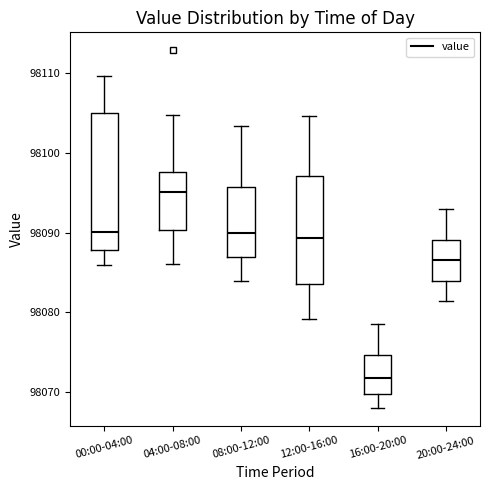

Reading left to right, read every box against the y-axis: the position of its median line, the range the box covers, and the ends of its whiskers. The values are not printed on the chart, so give them approximately, as read against the axis.

00:00-04:00: median 98090, box 98088 to 98105, whiskers 98086 to 98110
04:00-08:00: median 98095, box 98090 to 98098, whiskers 98086 to 98105
08:00-12:00: median 98090, box 98087 to 98096, whiskers 98084 to 98103
12:00-16:00: median 98089, box 98084 to 98097, whiskers 98079 to 98105
16:00-20:00: median 98072, box 98070 to 98075, whiskers 98068 to 98079
20:00-24:00: median 98087, box 98084 to 98089, whiskers 98081 to 98093